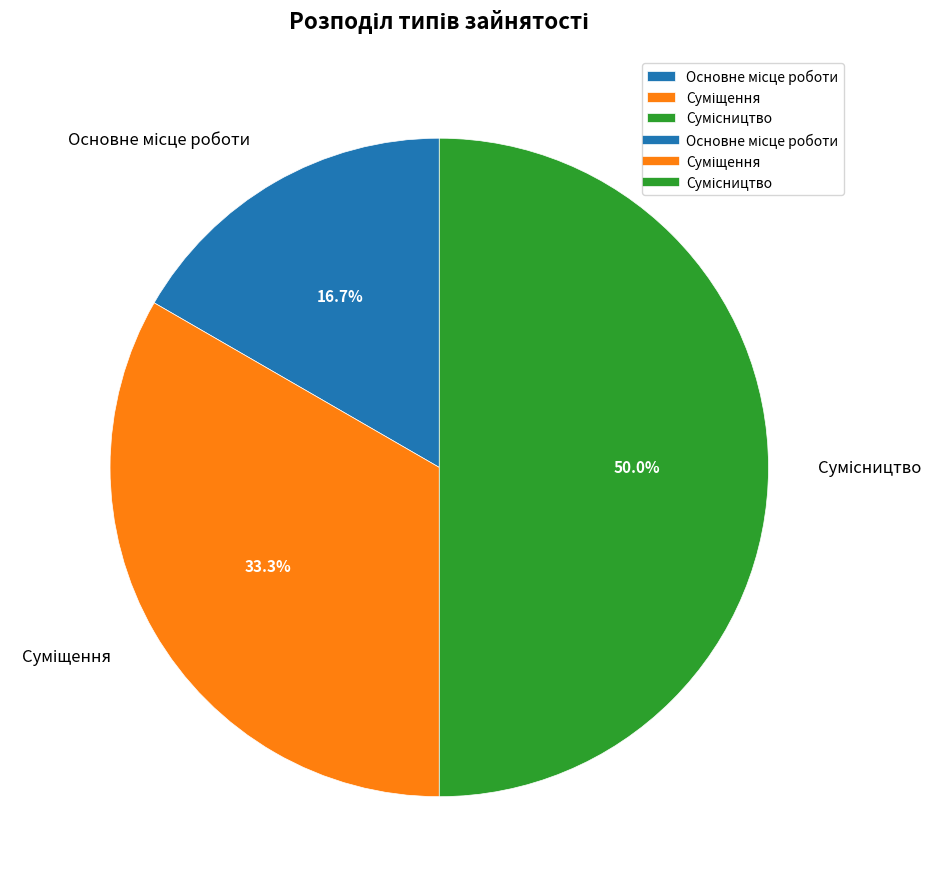

How many slices are in this pie chart?

3